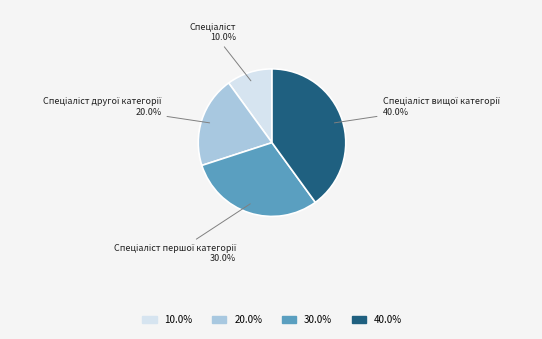

Is there any slice that represents more than half of the pie?

No